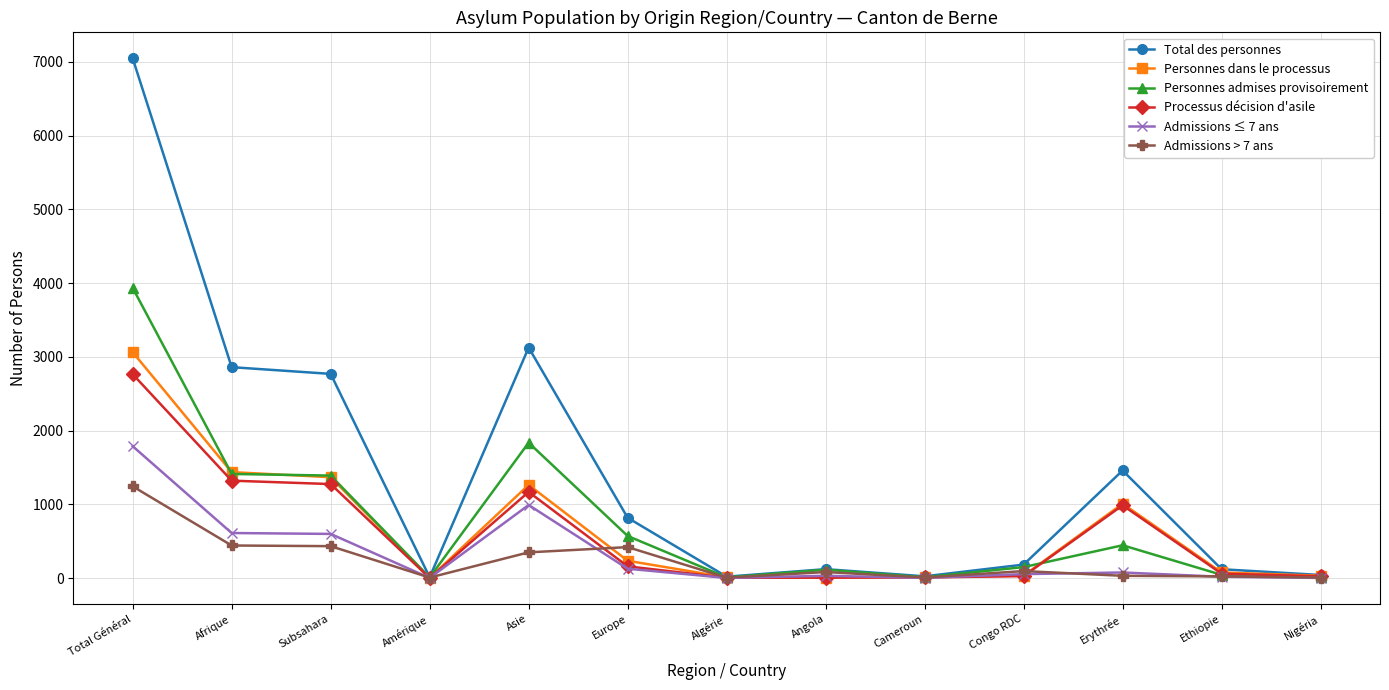

How many distinct data groups are displayed?

6